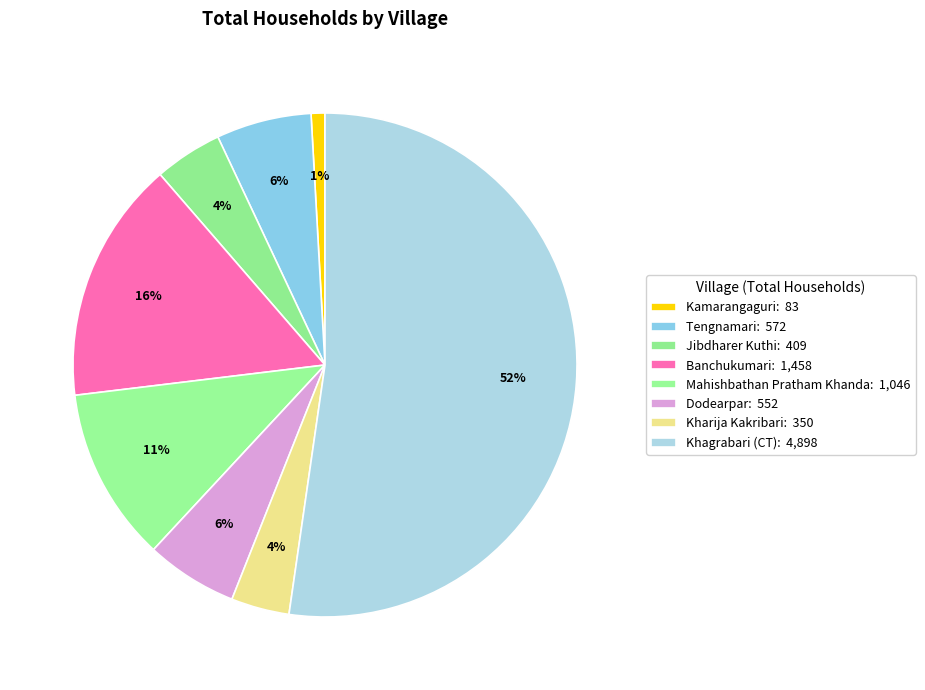

Does Jibdharer Kuthi account for over 50% of the chart?

No